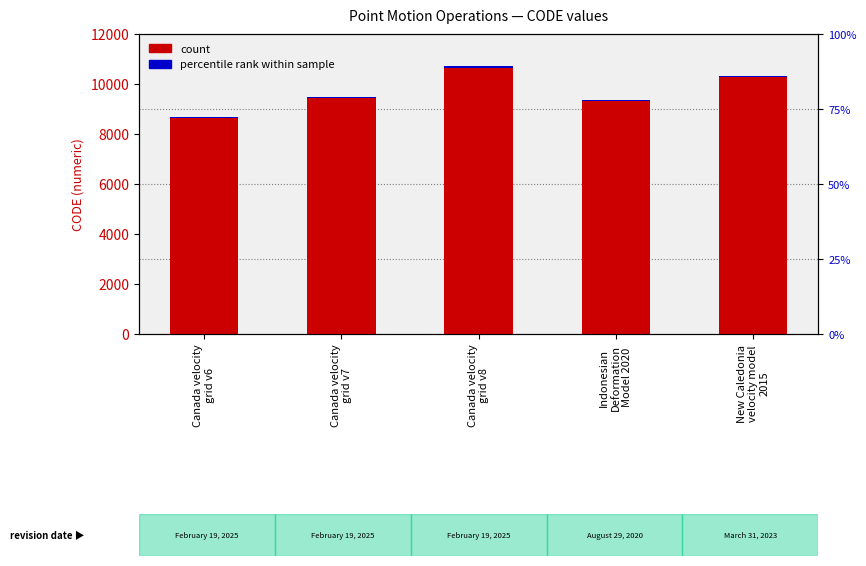

Is the value of CODE at Indonesian
Deformation
Model 2020 greater than the value of percentile rank at Canada velocity
grid v7?

Yes